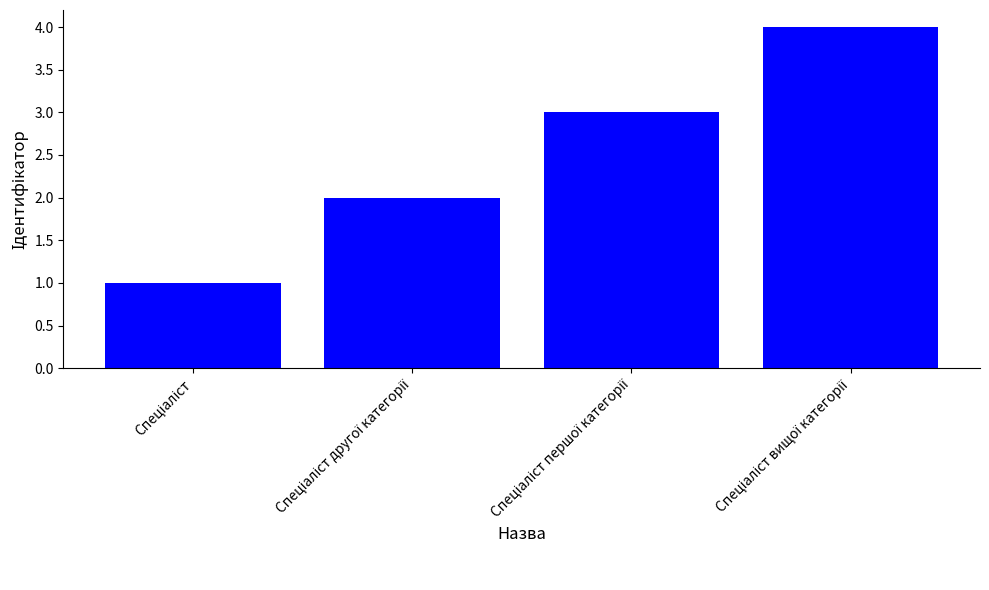

What is the difference between the maximum and minimum values?

3